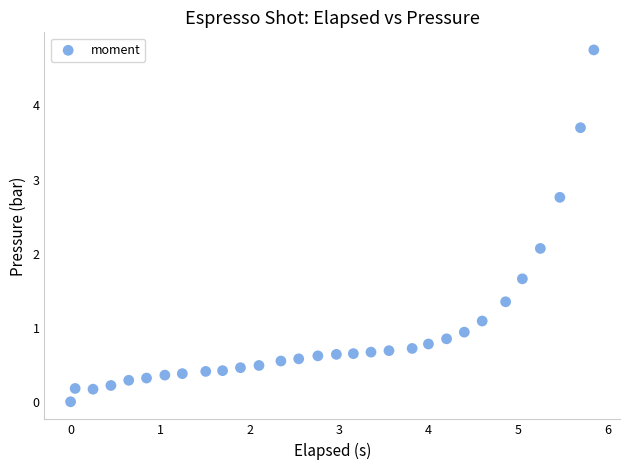

What Y value in the scatter plot is closest to 2?

2.1